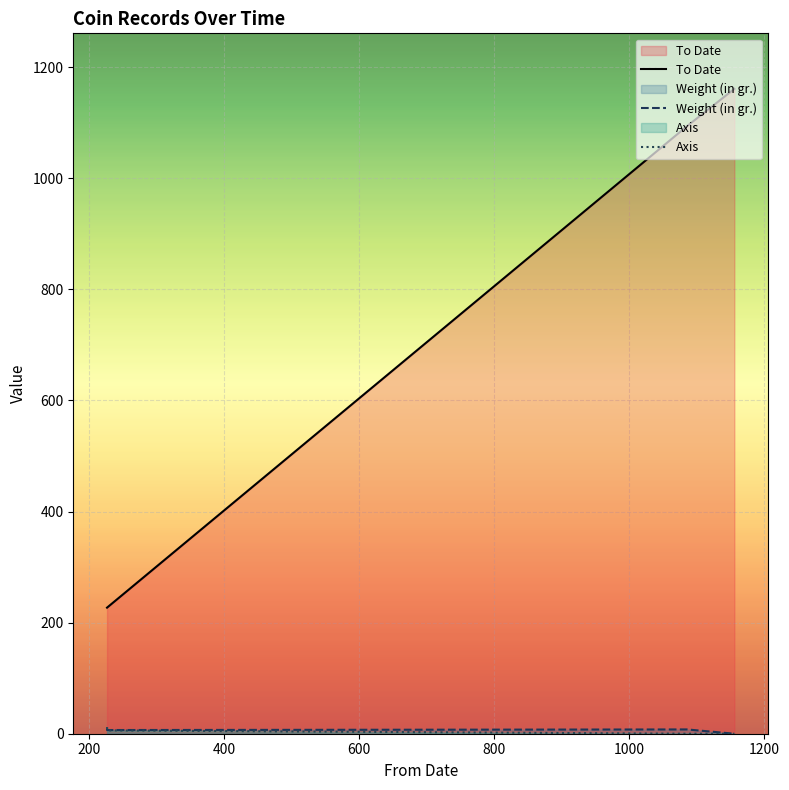

Reading left to right, what are all the values shown in this chart?

To Date: 227.0	227.0	1094.0	1161.0
Weight (in gr.): 9.1	6.6	7.7	0.0
Axis: 12.0	6.0	0.0	0.0